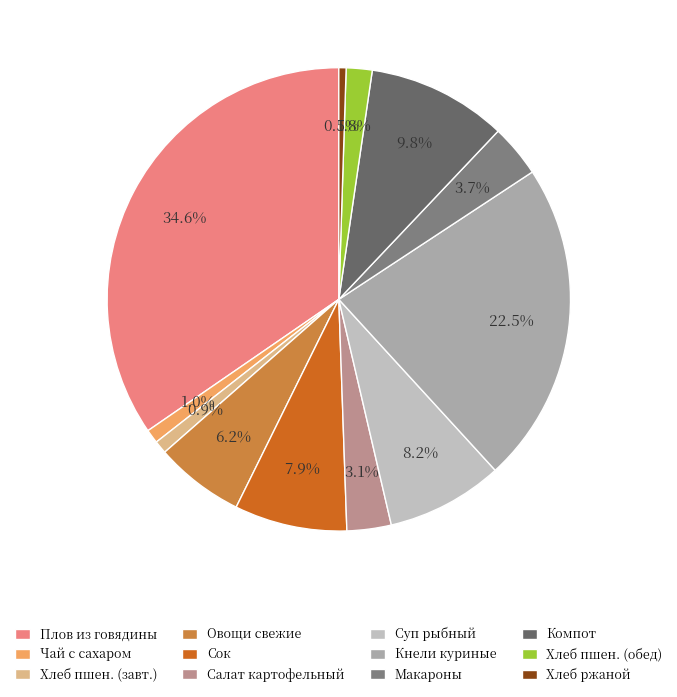

What is the largest slice in the pie chart?

Плов из говядины